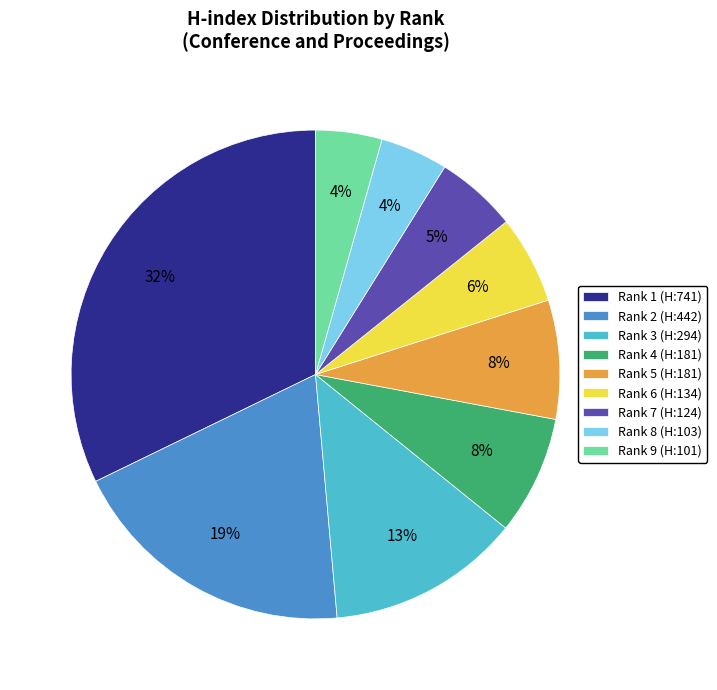

Which has a higher value, Rank 1 (H:741) or Rank 6 (H:134)?

Rank 1 (H:741)